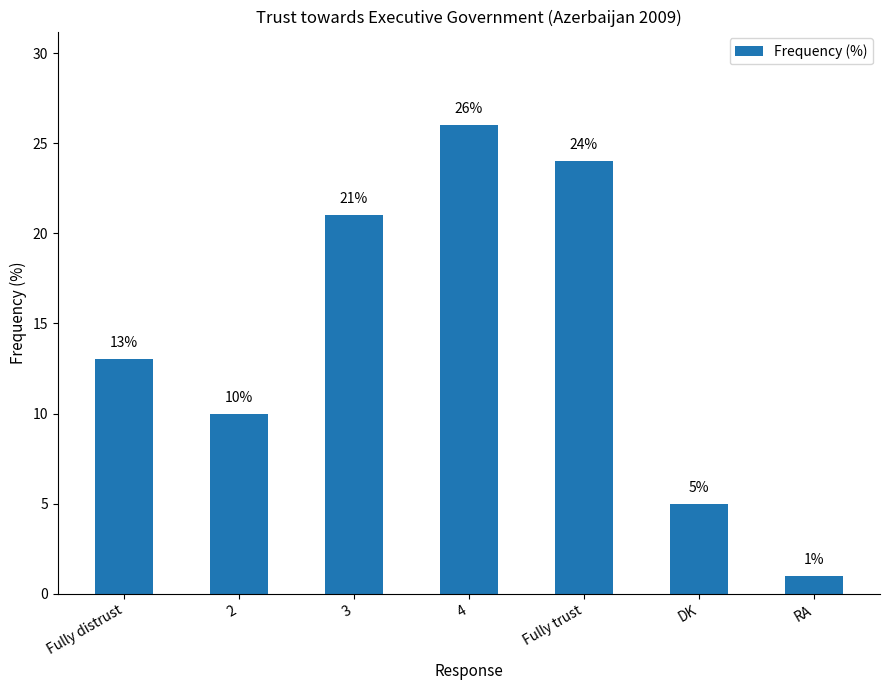

Which label corresponds to the largest value in the chart?

4